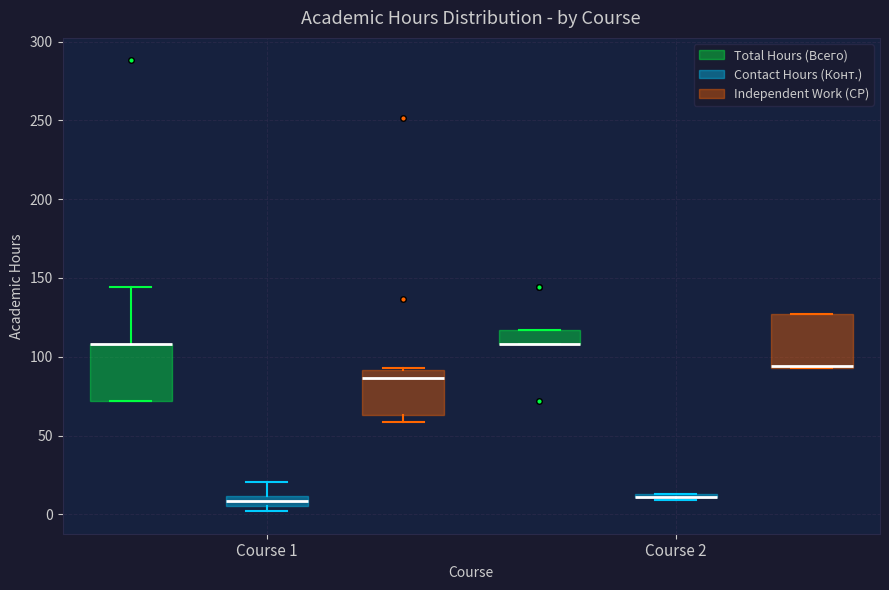

Where is the upper edge of the box for Course 2 (Independent Work (СР)) on the y-axis? The values are not printed on the chart, so give them approximately, as read against the axis.

125